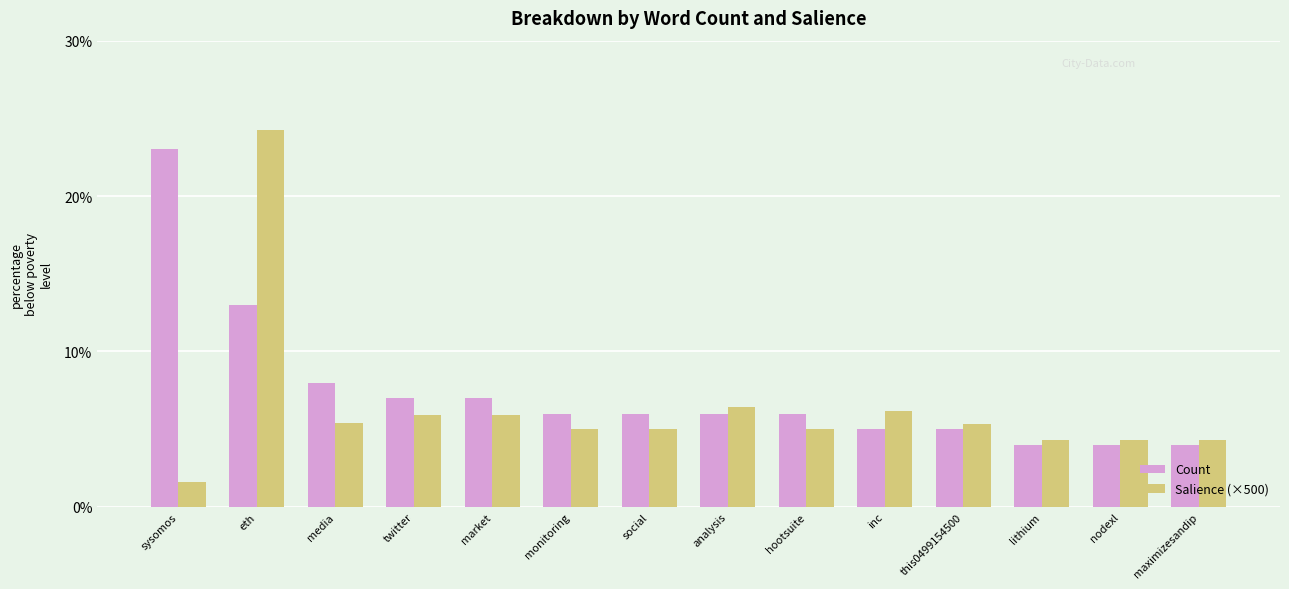

What is the sum of the Count values at media and analysis?

14.0